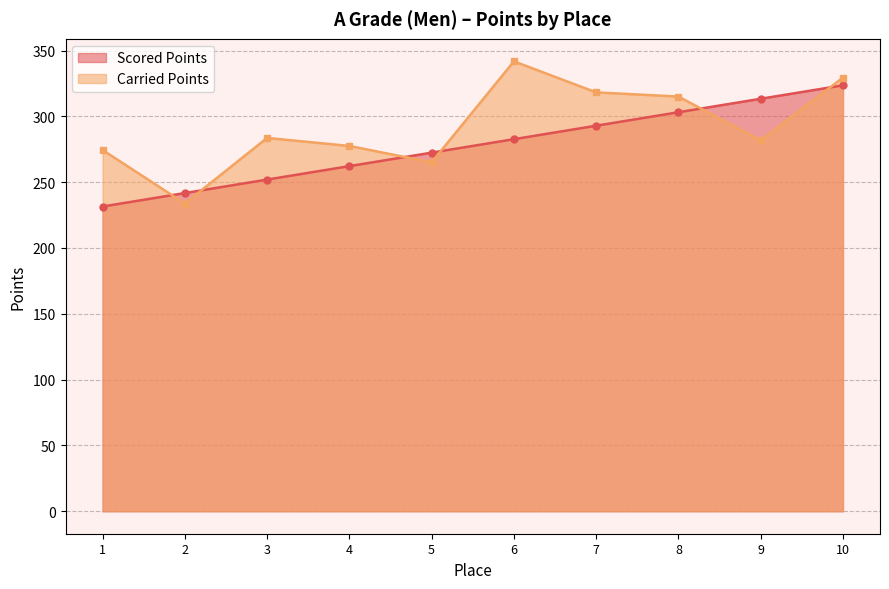

The value of Scored Points at 2 is 361.3. True or false?

False